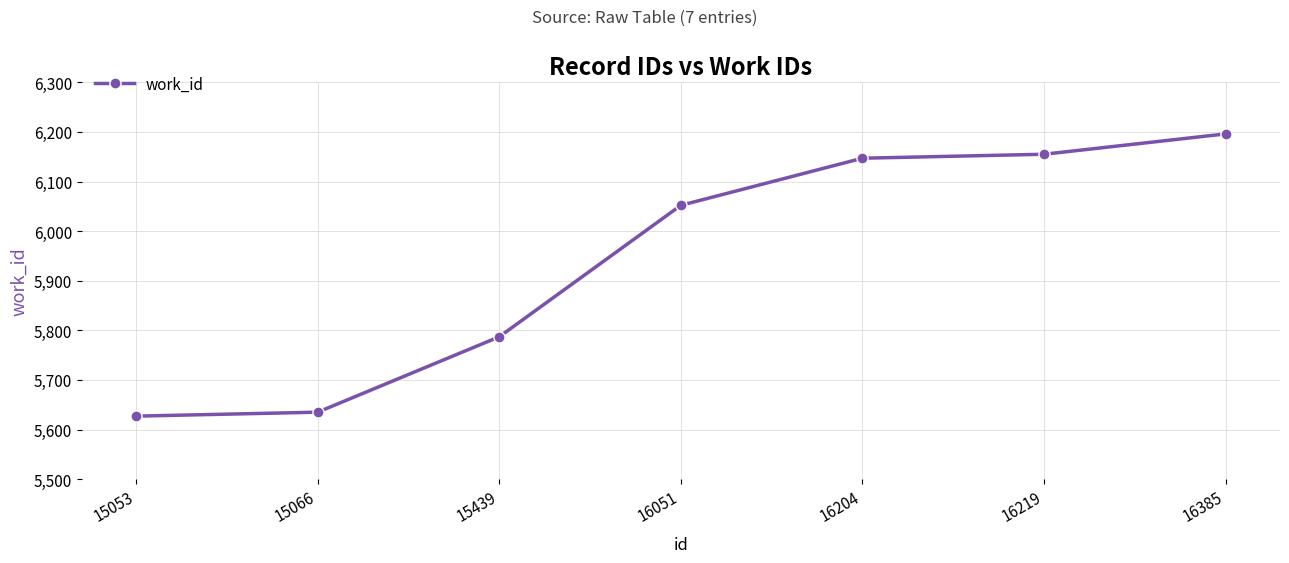

What is the difference between the second highest and minimum values?

528